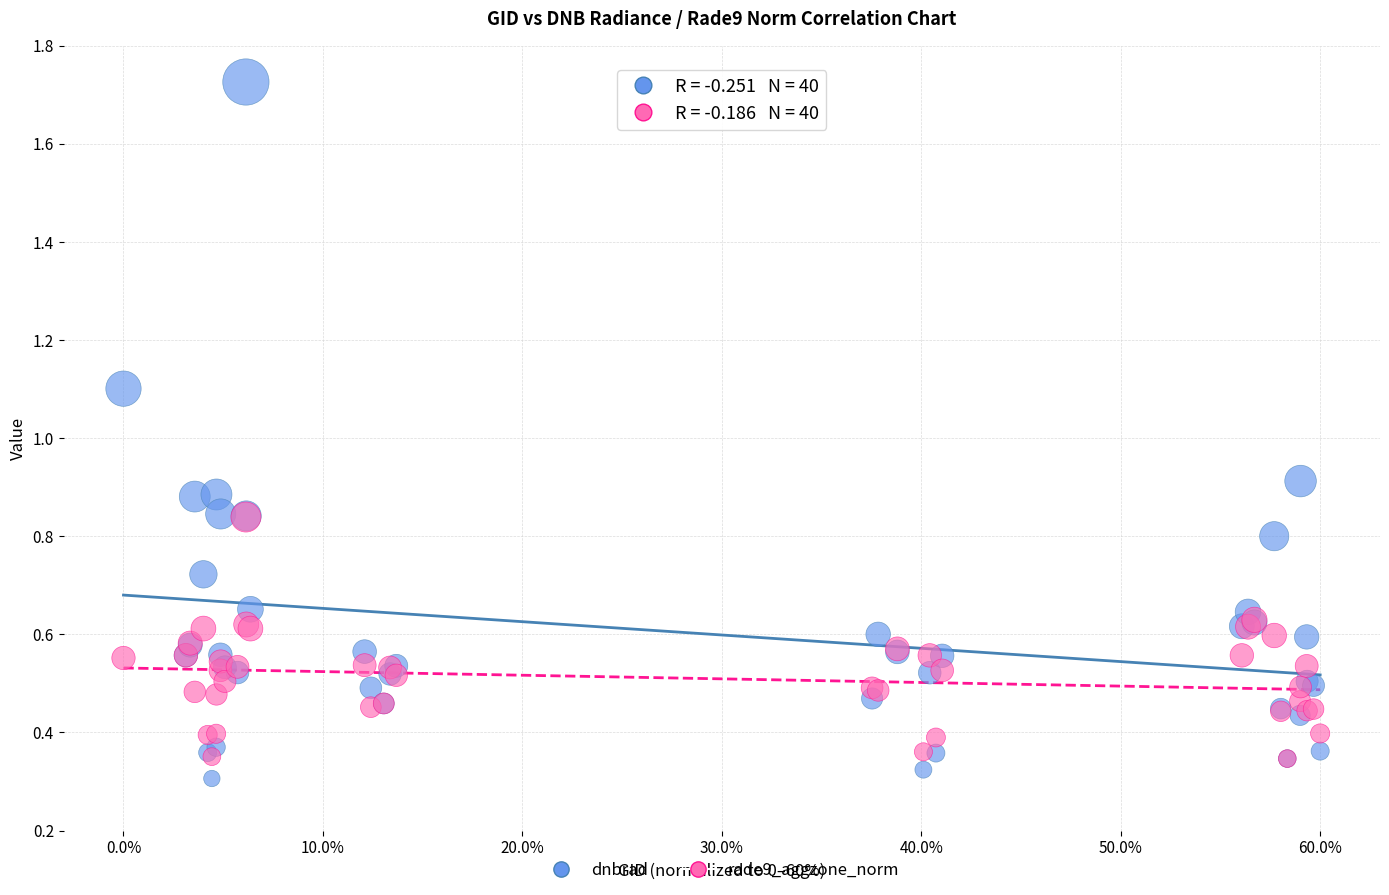

What are all the series names shown in the legend?

dnbrad, rade9_aggzone_norm